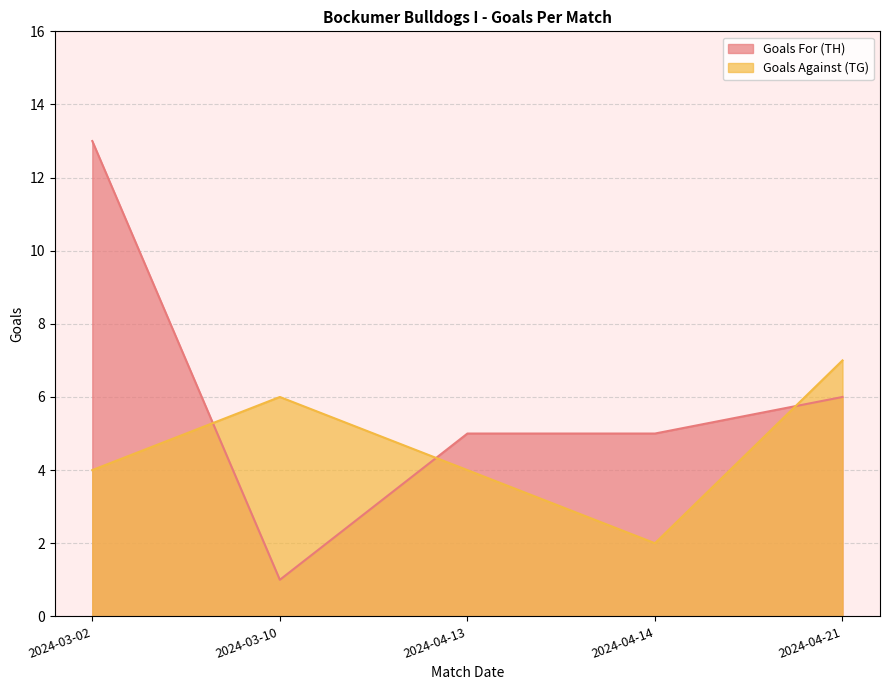

What is the difference between the Goals Against (TG) values at 2024-04-13 and 2024-04-21?

3